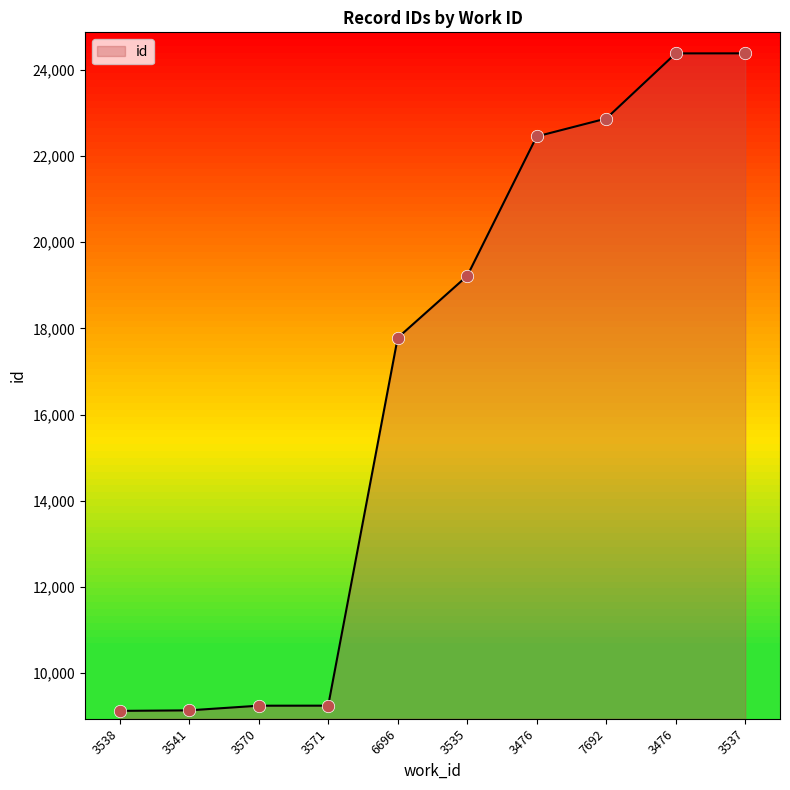

Between 3541 and 3476, which is larger?

3476